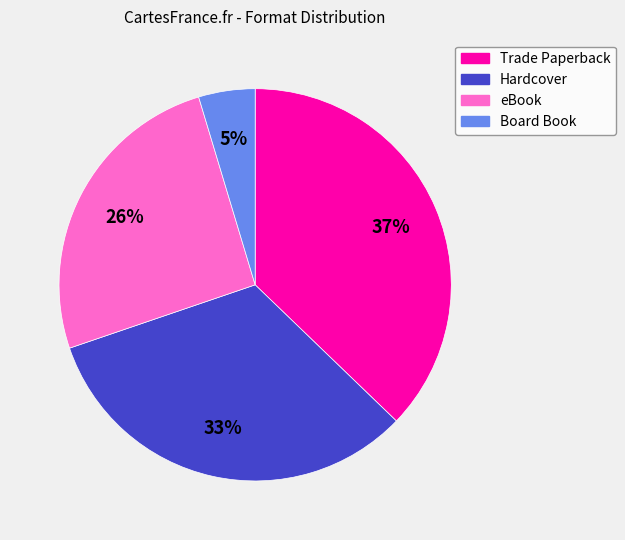

To the nearest percent, what is the difference between the Board Book and Hardcover slice percentages?

28%